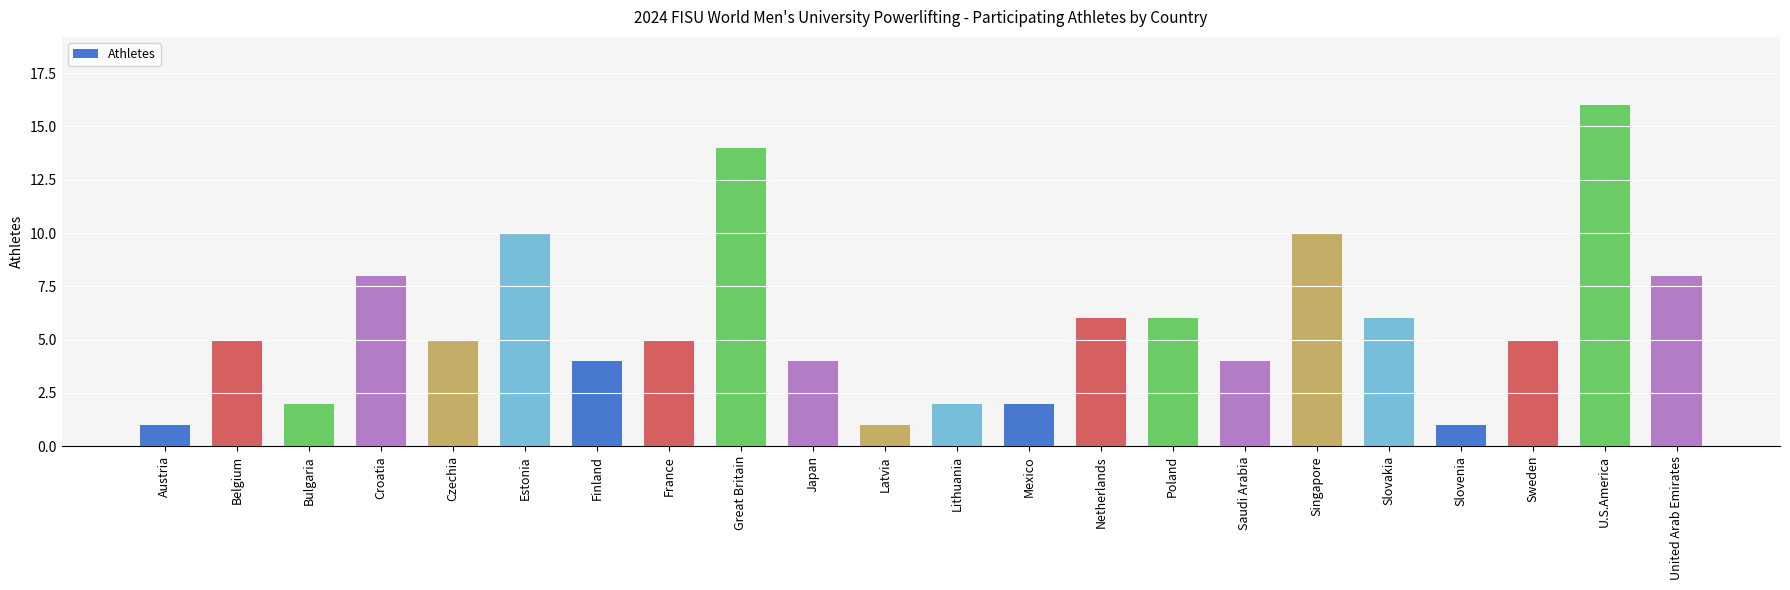

Read the value at U.S.America.

16